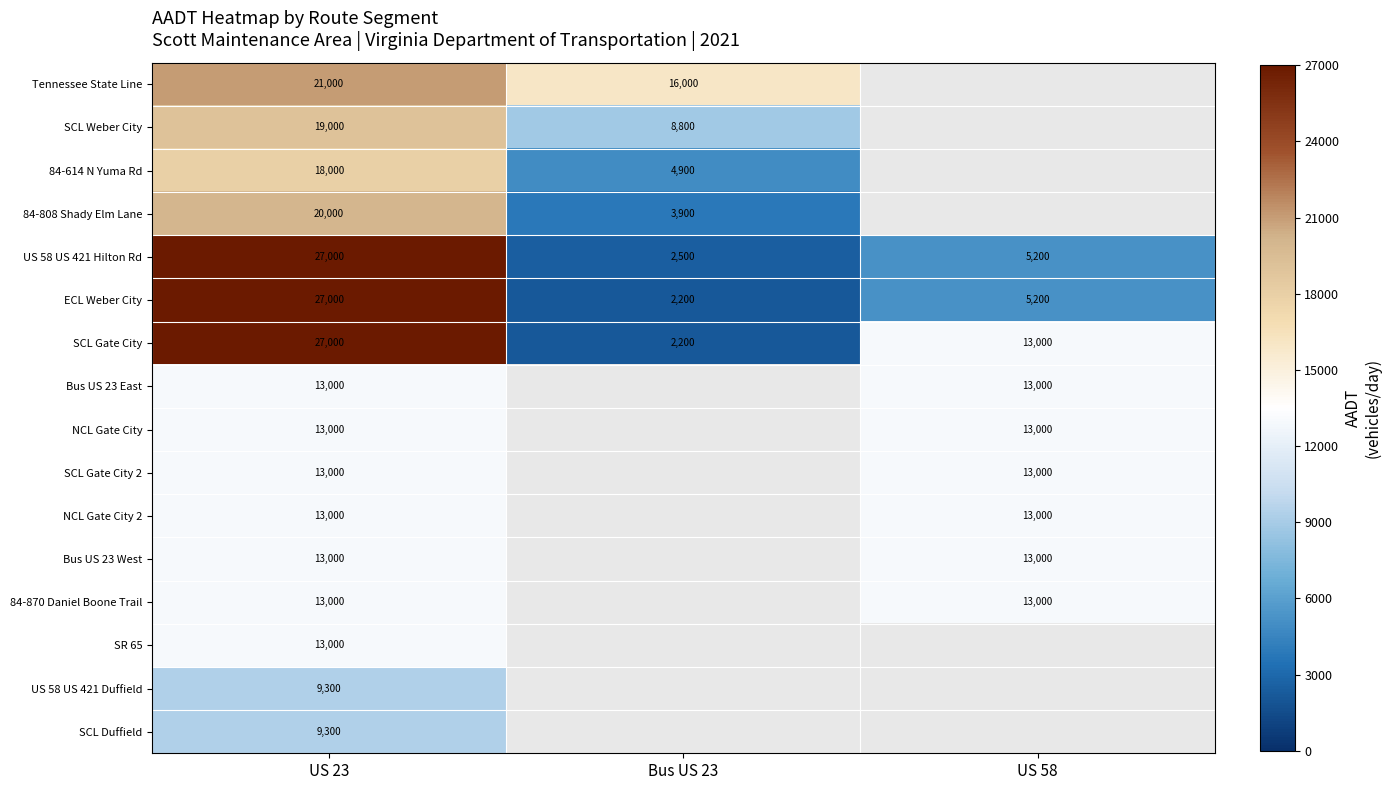

What is the sum of the 84-870 Daniel Boone Trail values at US 23 and US 58?

26000